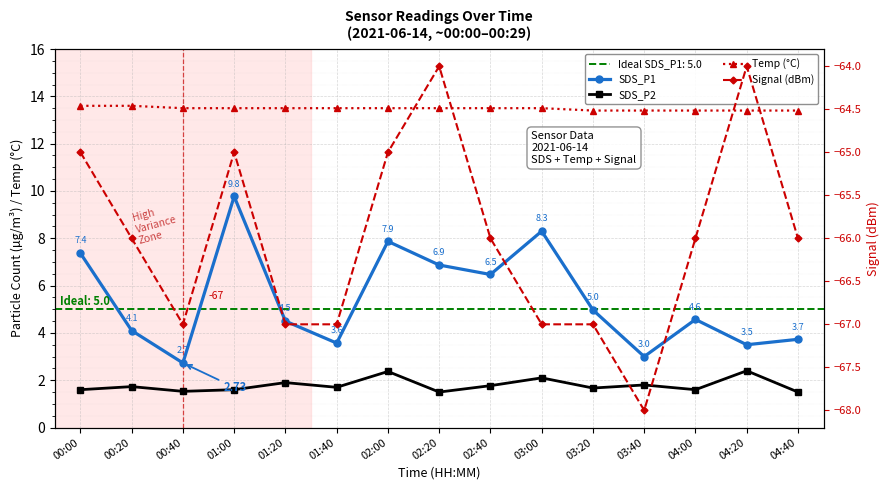

Reading left to right, transcribe all the data shown in this chart.

SDS_P1: 00:00=7.4	00:20=4.1	00:40=2.7	01:00=9.8	01:20=4.5	01:40=3.6	02:00=7.9	02:20=6.9	02:40=6.5	03:00=8.3	03:20=5.0	03:40=3.0	04:00=4.6	04:20=3.5	04:40=3.7
SDS_P2: 00:00=1.6	00:20=1.7	00:40=1.5	01:00=1.6	01:20=1.9	01:40=1.7	02:00=2.4	02:20=1.5	02:40=1.8	03:00=2.1	03:20=1.7	03:40=1.8	04:00=1.6	04:20=2.4	04:40=1.5
Temp (°C): 00:00=13.6	00:20=13.6	00:40=13.5	01:00=13.5	01:20=13.5	01:40=13.5	02:00=13.5	02:20=13.5	02:40=13.5	03:00=13.5	03:20=13.4	03:40=13.4	04:00=13.4	04:20=13.4	04:40=13.4
Signal (dBm): 00:00=-65.0	00:20=-66.0	00:40=-67.0	01:00=-65.0	01:20=-67.0	01:40=-67.0	02:00=-65.0	02:20=-64.0	02:40=-66.0	03:00=-67.0	03:20=-67.0	03:40=-68.0	04:00=-66.0	04:20=-64.0	04:40=-66.0